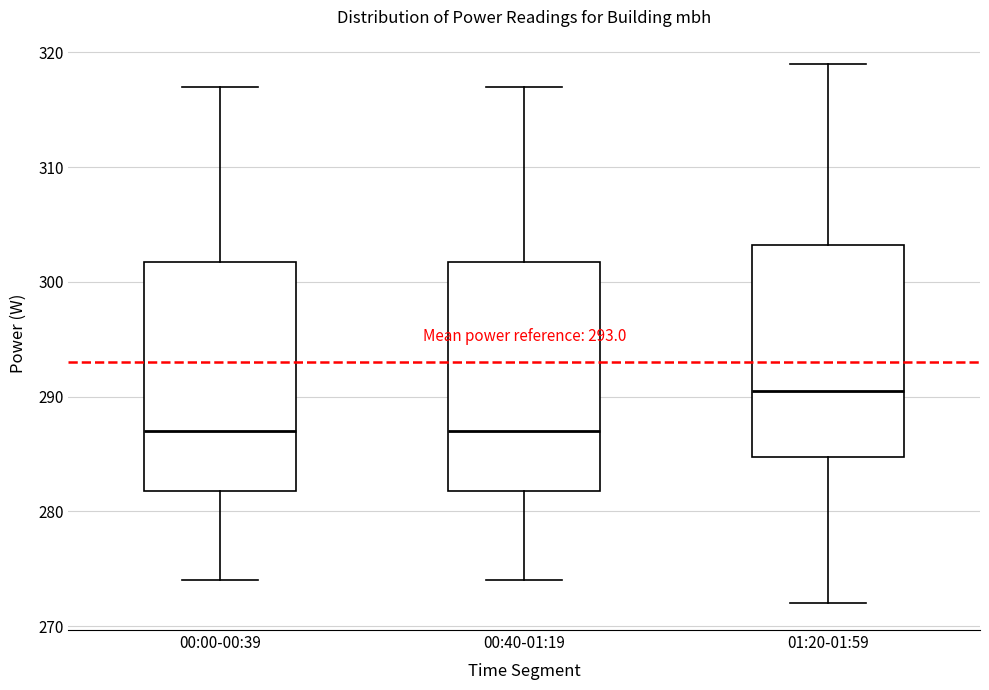

Reading left to right, read every box against the y-axis: the position of its median line, the range the box covers, and the ends of its whiskers. The values are not printed on the chart, so give them approximately, as read against the axis.

00:00-00:39: median 287, box 282 to 302, whiskers 274 to 317
00:40-01:19: median 287, box 282 to 302, whiskers 274 to 317
01:20-01:59: median 291, box 285 to 303, whiskers 272 to 319